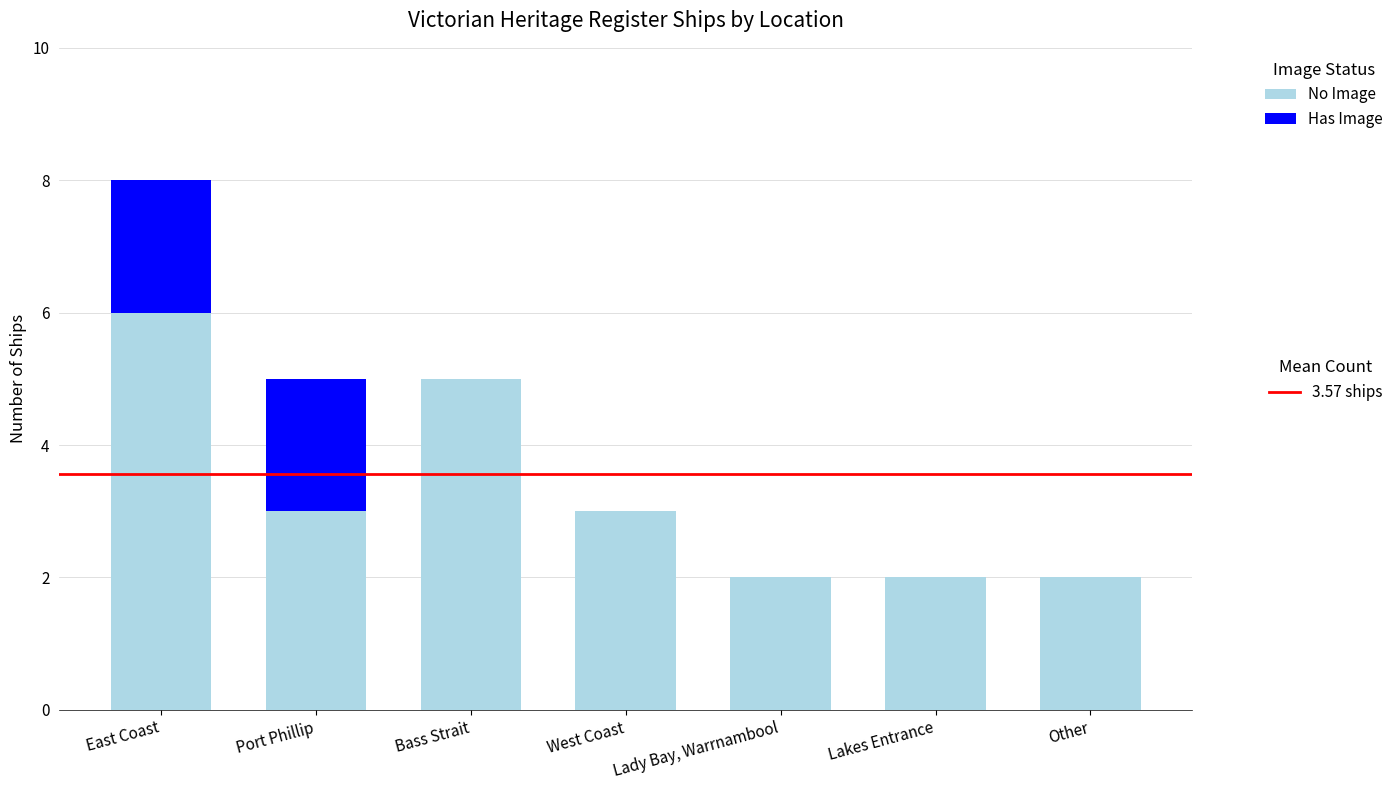

What is the total value across all series at Bass Strait?

5